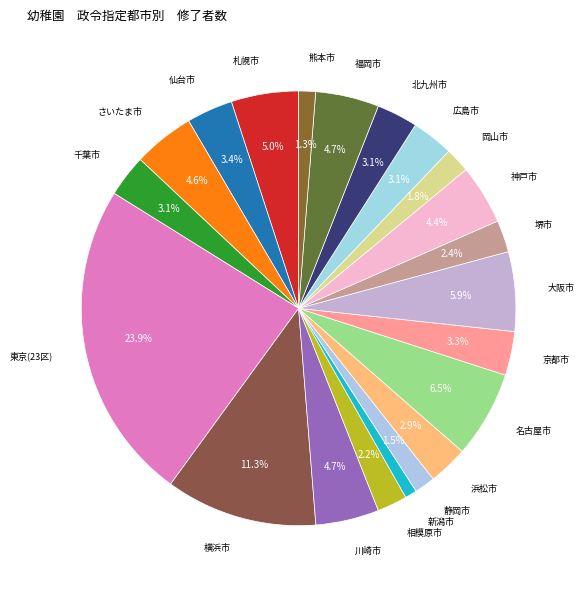

Which category has the biggest portion of the pie?

東京(23区)